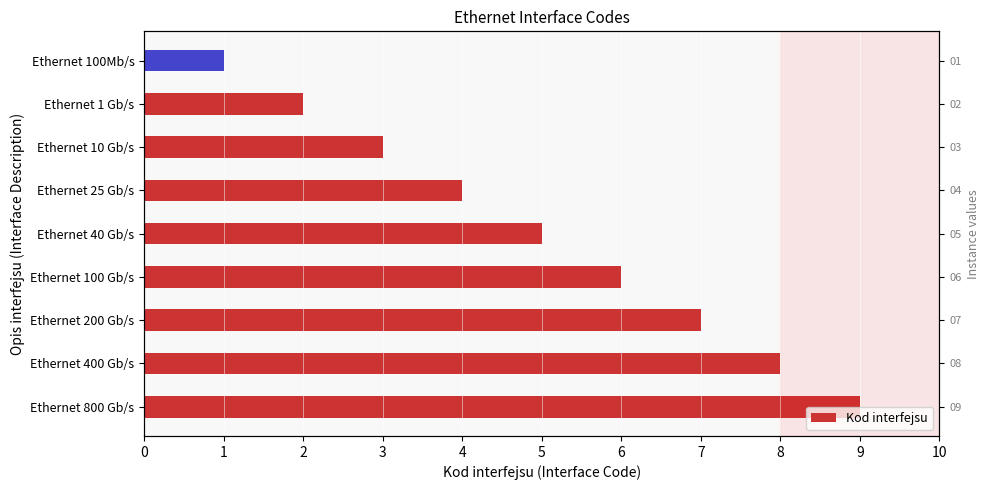

Does the chart contain stacked bars?

No